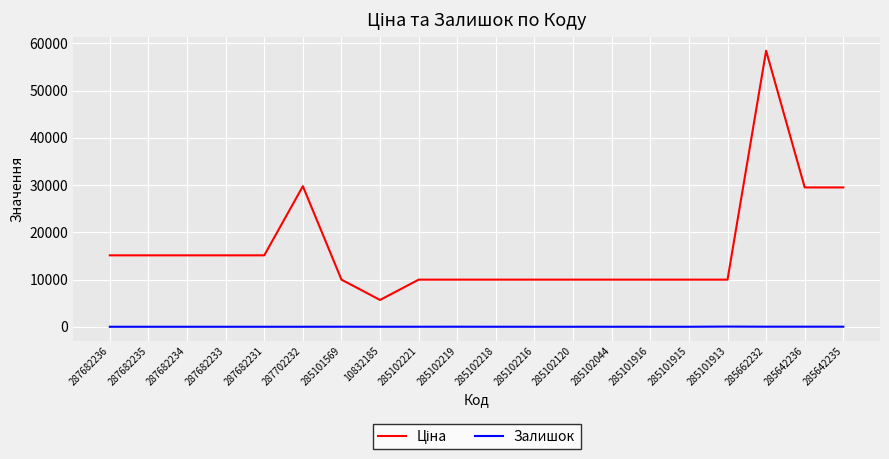

Which category has the highest value across all series?

285662232